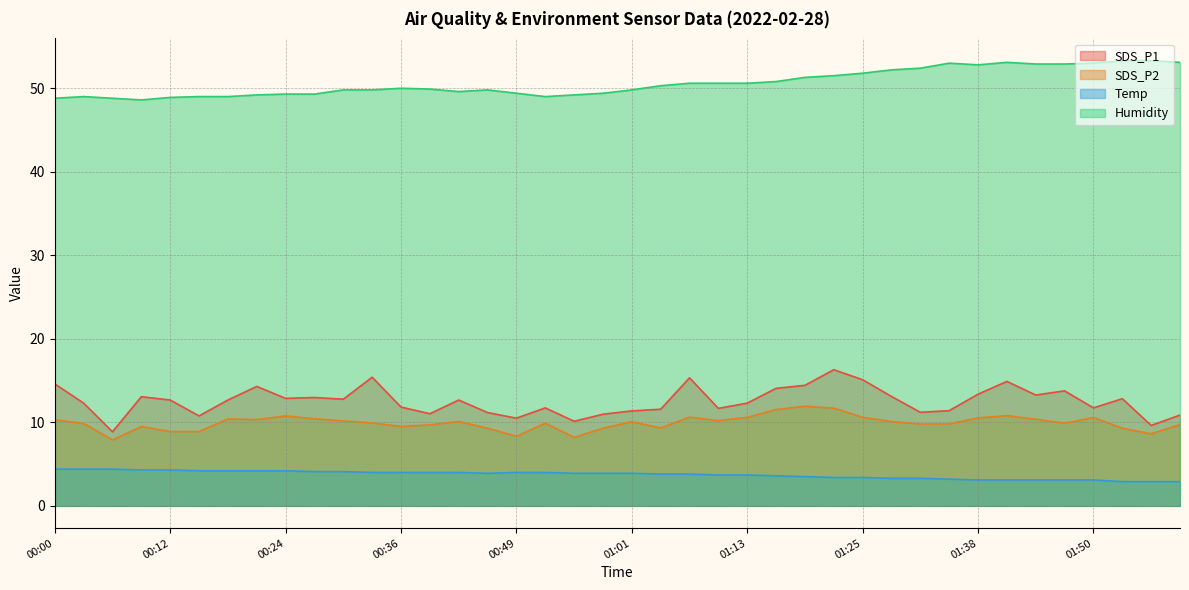

Rank the series at 01:50 from lowest to highest value.

Temp, SDS_P2, SDS_P1, Humidity